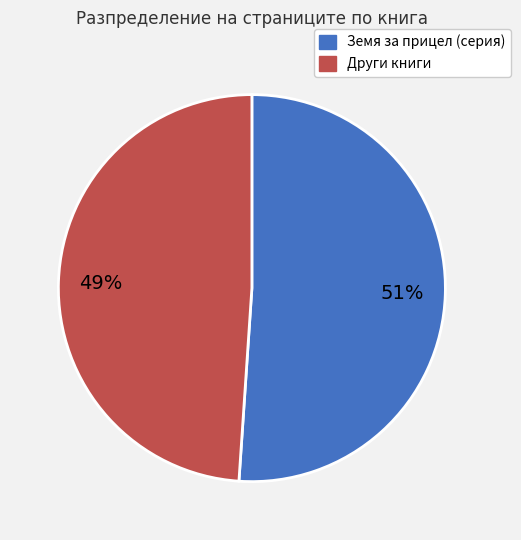

How many segments does this pie chart have?

2